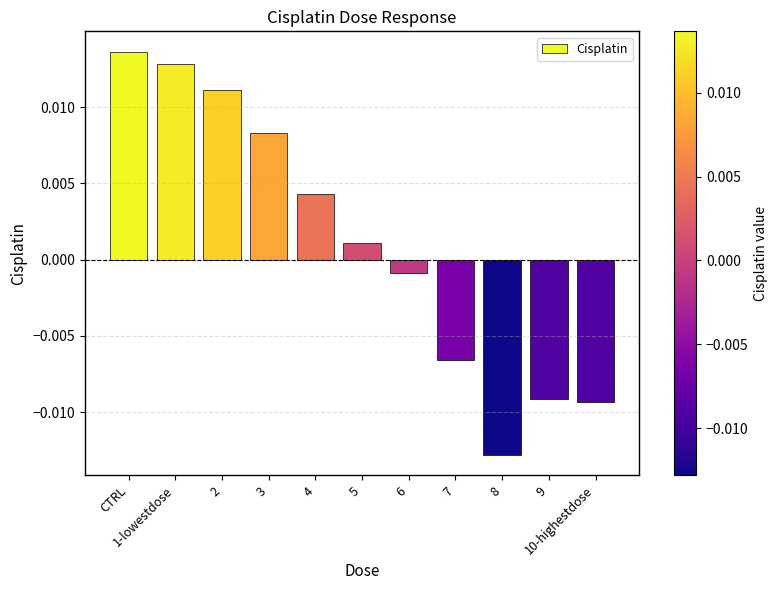

How many bars are there in total?

11